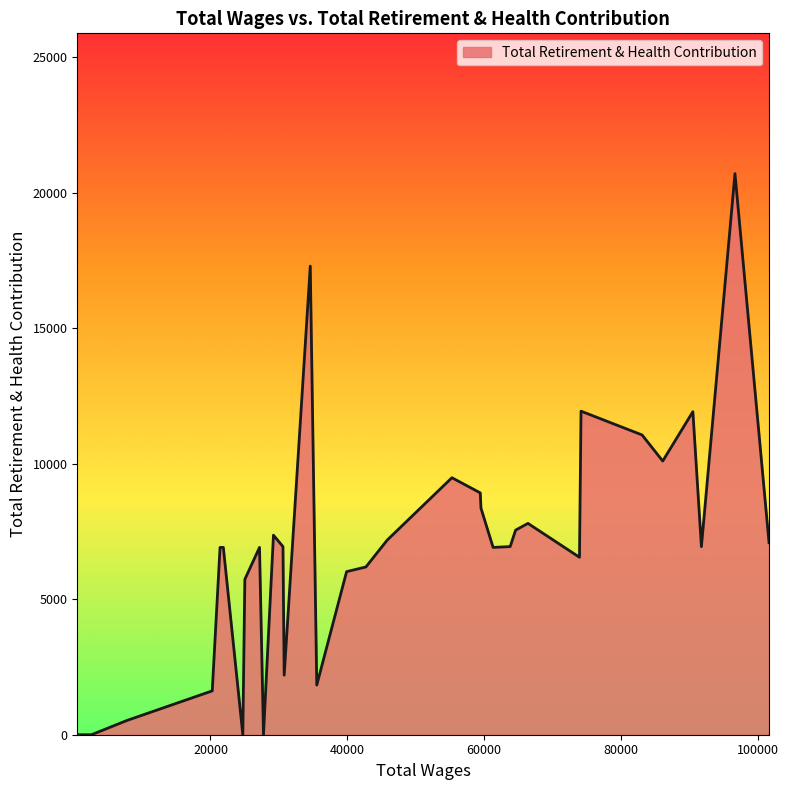

What is the difference between the maximum and minimum values?

20706